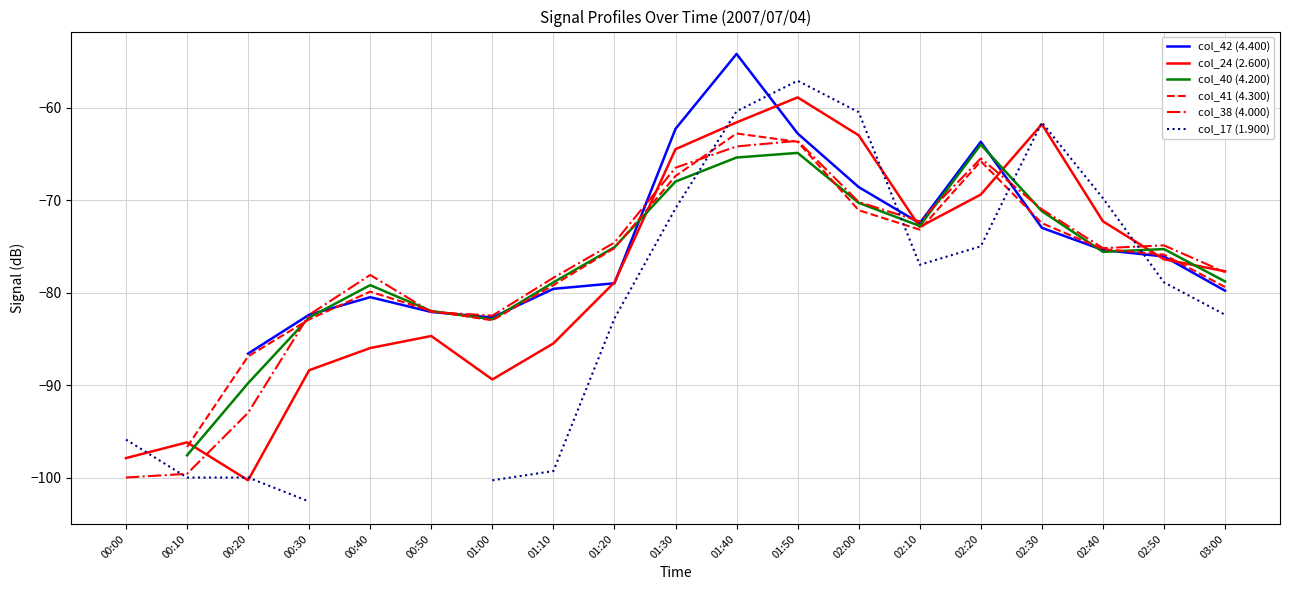

How many lines are shown in the chart?

6